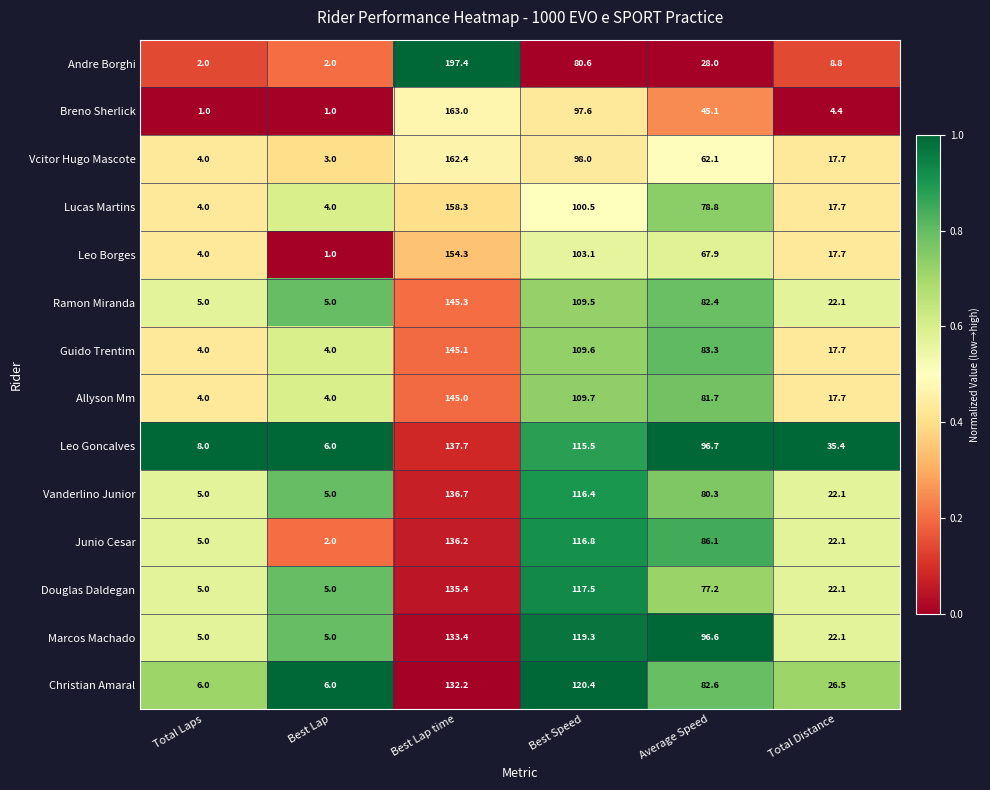

At which category is the sum across all series the highest?

Best Lap time